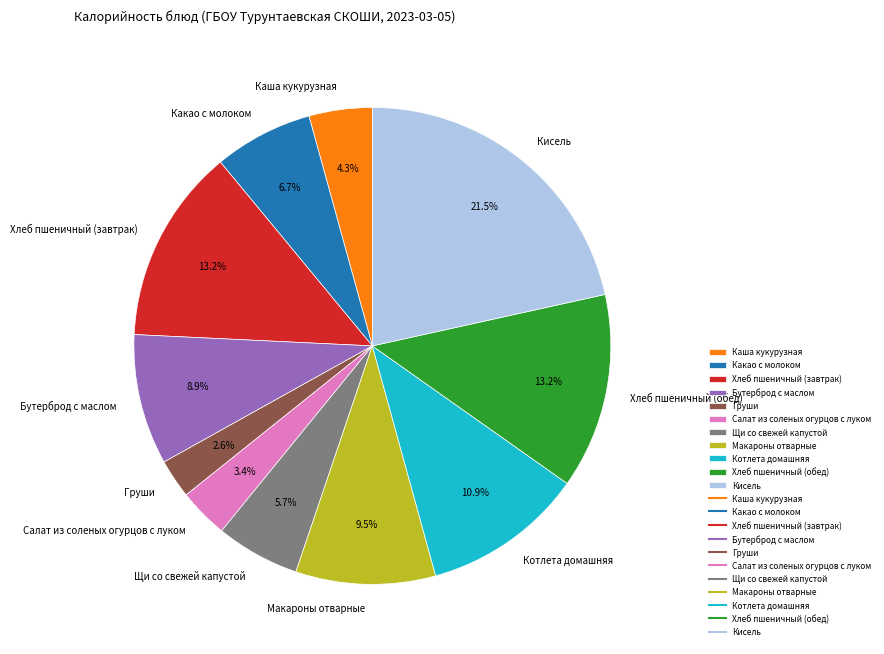

How many segments does this pie chart have?

11